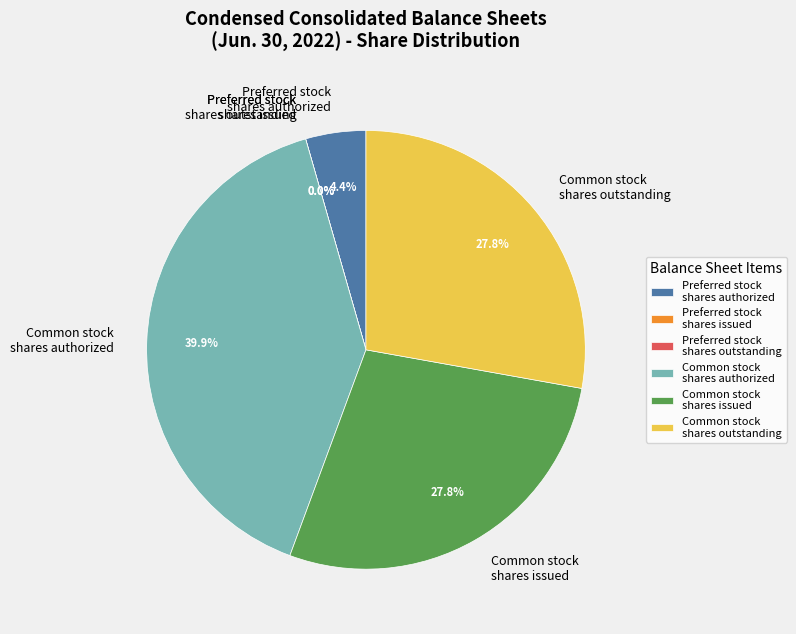

Count the number of slices in the pie.

6